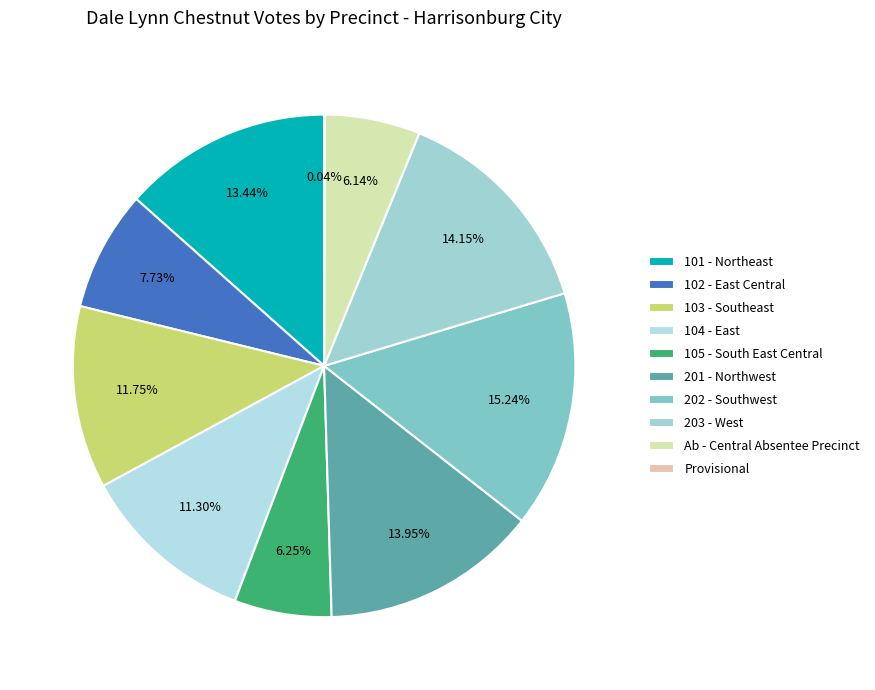

How many slices are in this pie chart?

10